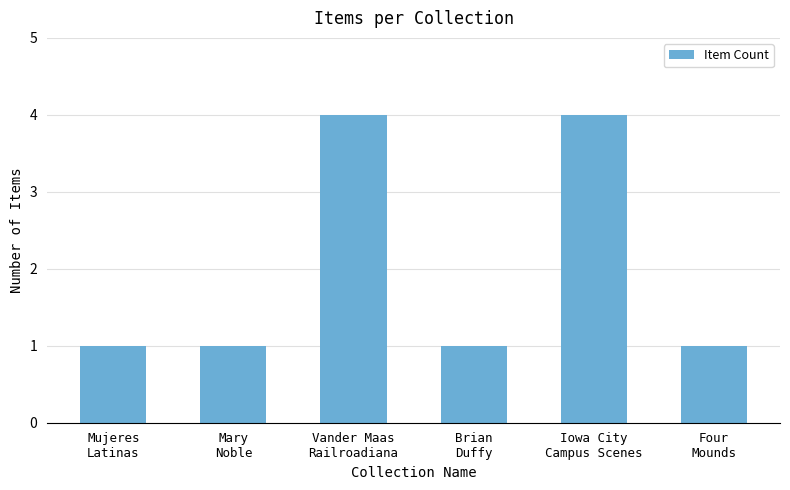

Count the number of data series in this chart.

1